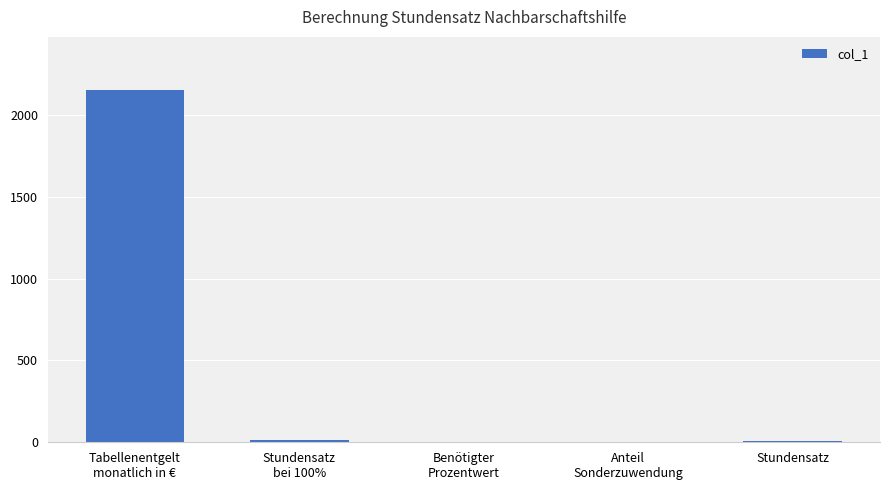

Does the chart contain stacked bars?

No